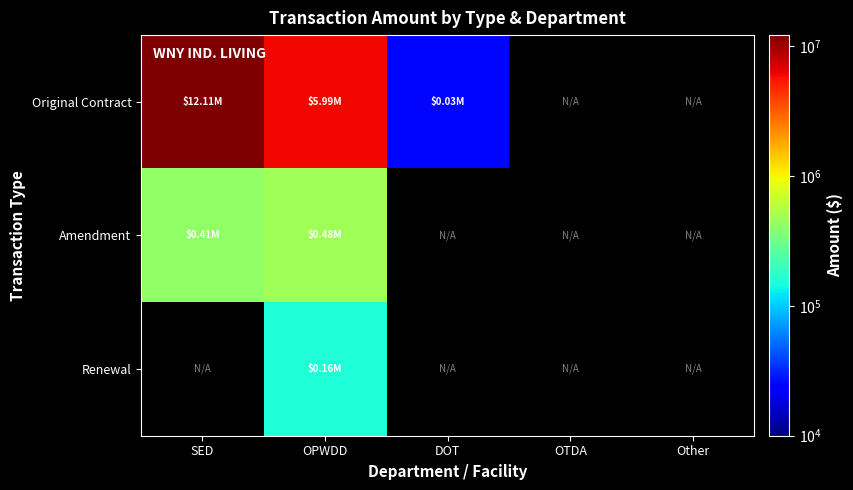

Rank the series at OPWDD from lowest to highest value.

Renewal, Amendment, Original Contract